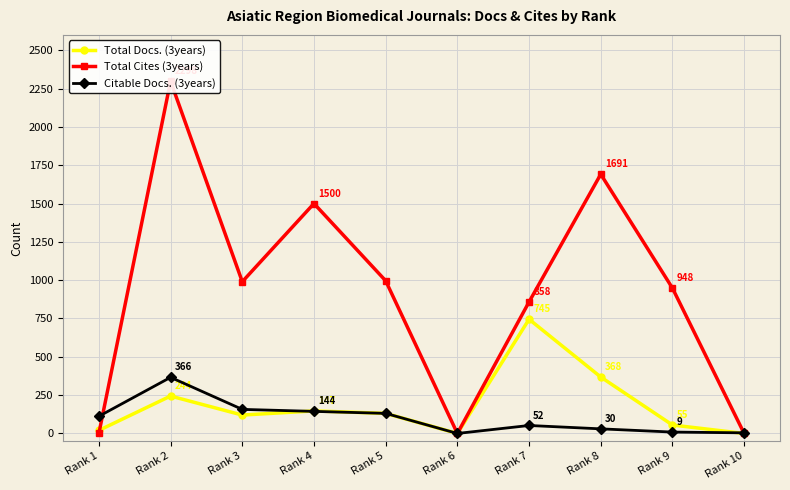

At which category does the chart reach its minimum across all series?

Rank 6